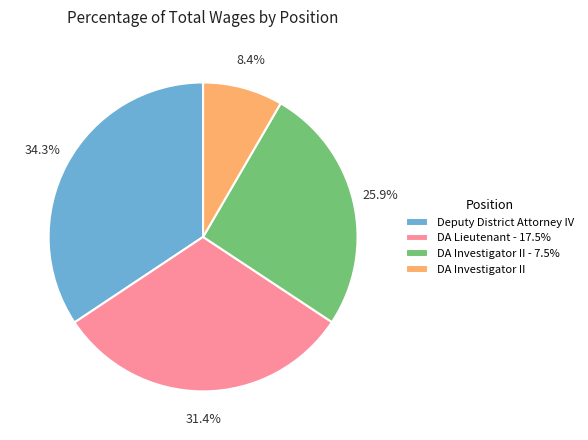

Which slice is the largest?

Deputy District Attorney IV